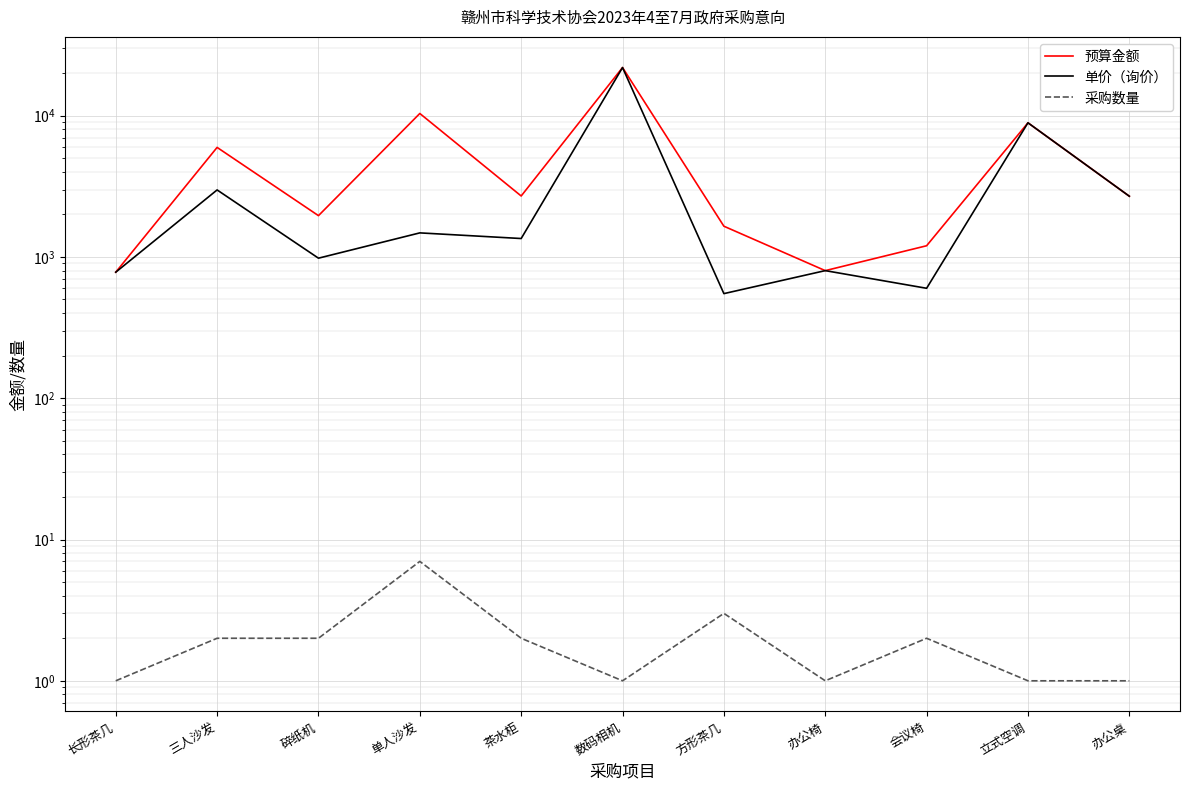

What is the total value across all series at 办公桌?

5381